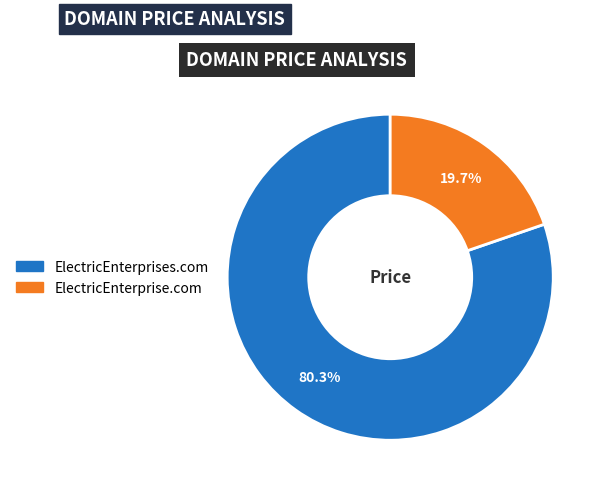

What is the majority slice?

ElectricEnterprises.com